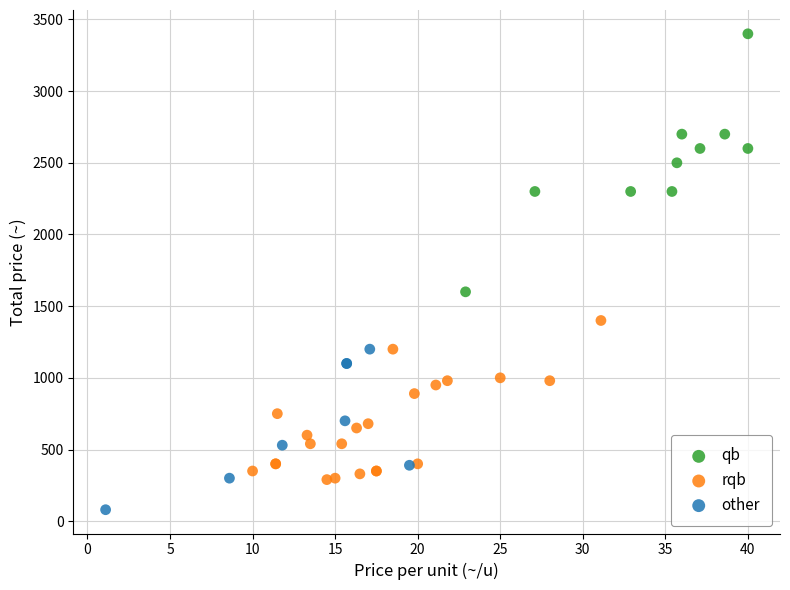

Which series has the largest Y range (max minus min)?

qb